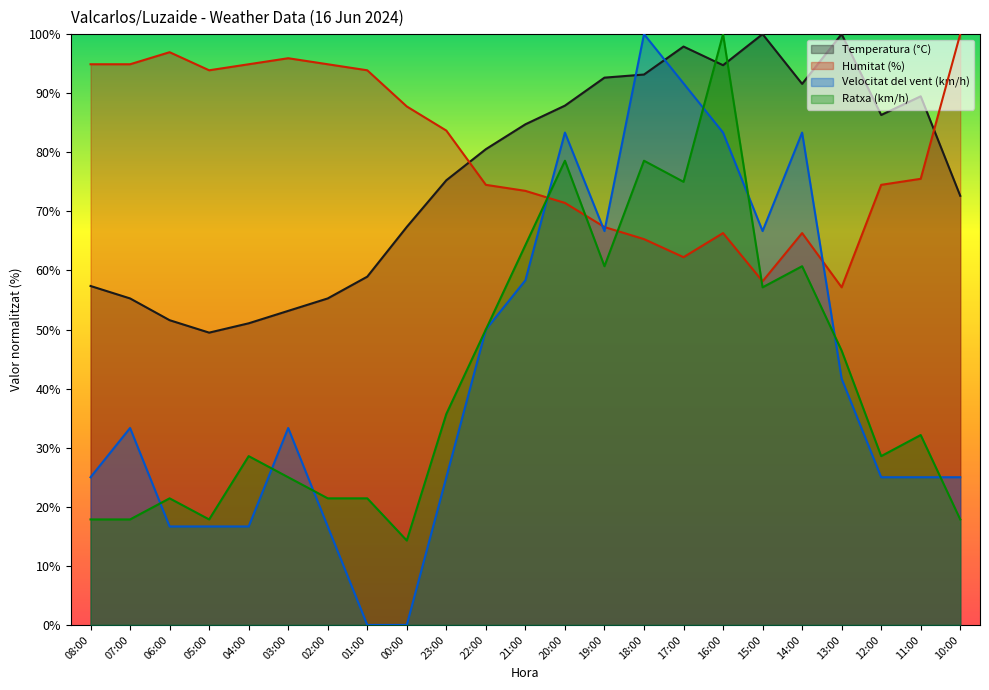

Where do Velocitat del vent (km/h) and Humitat (%) first cross each other?

21:00 and 20:00